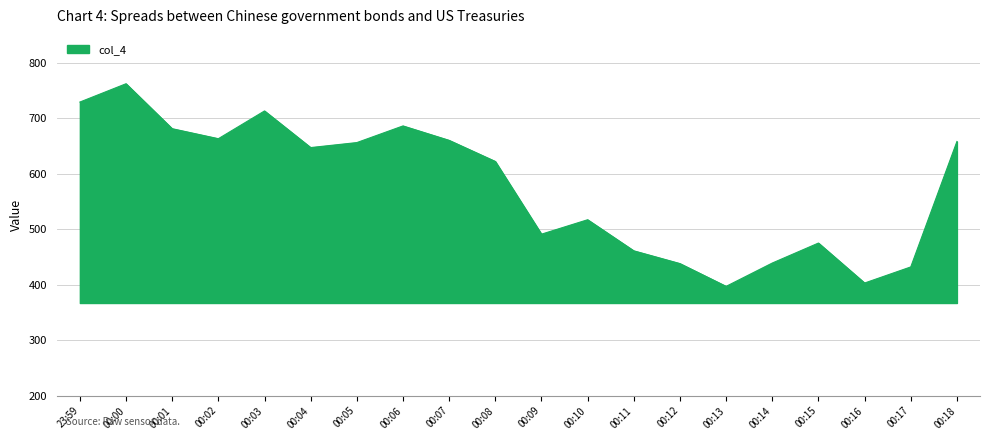

At which label is the value closest to 579?

00:08